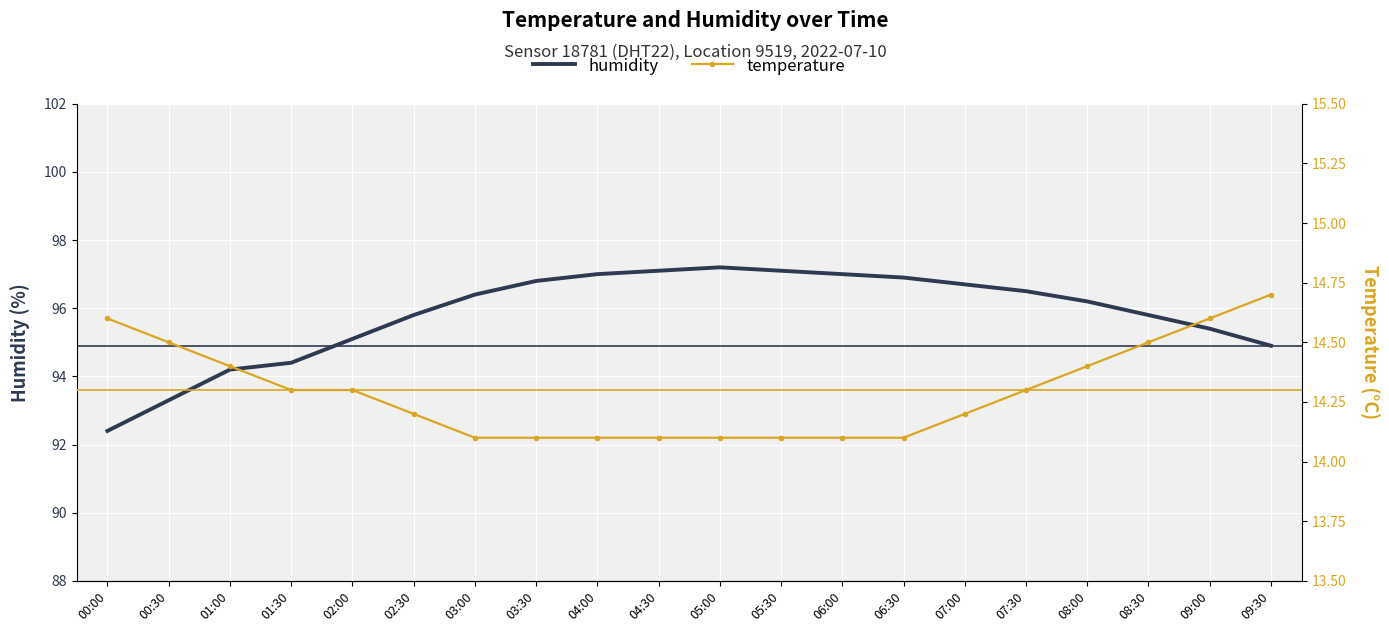

The value of humidity at 06:00 is 97.0. True or false?

True